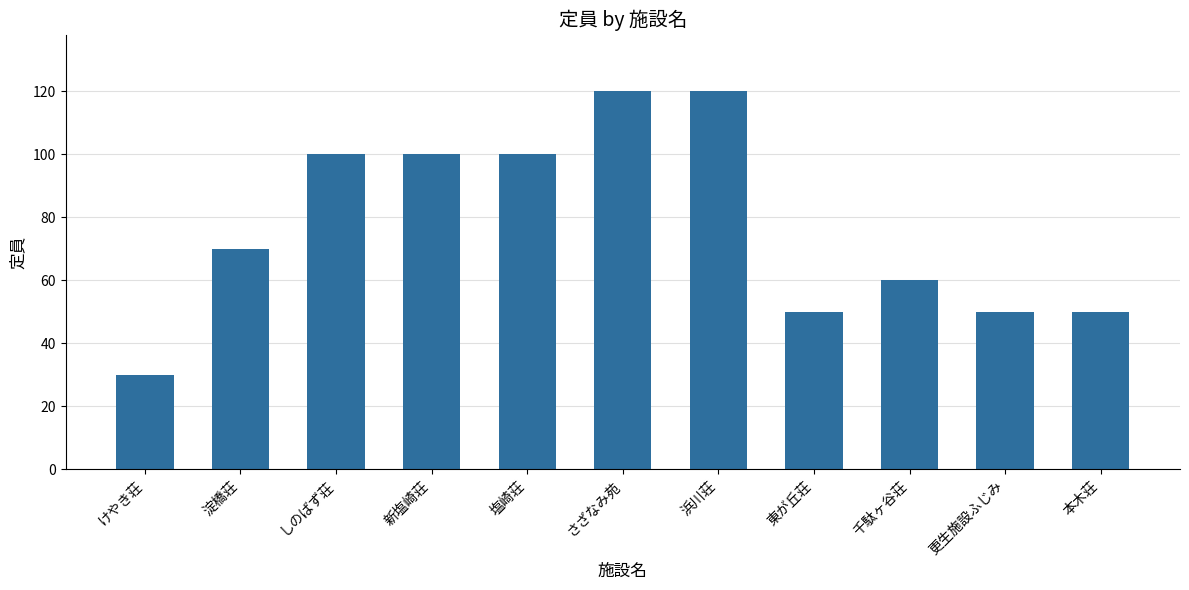

Count the values in the range 50 to 100.

8